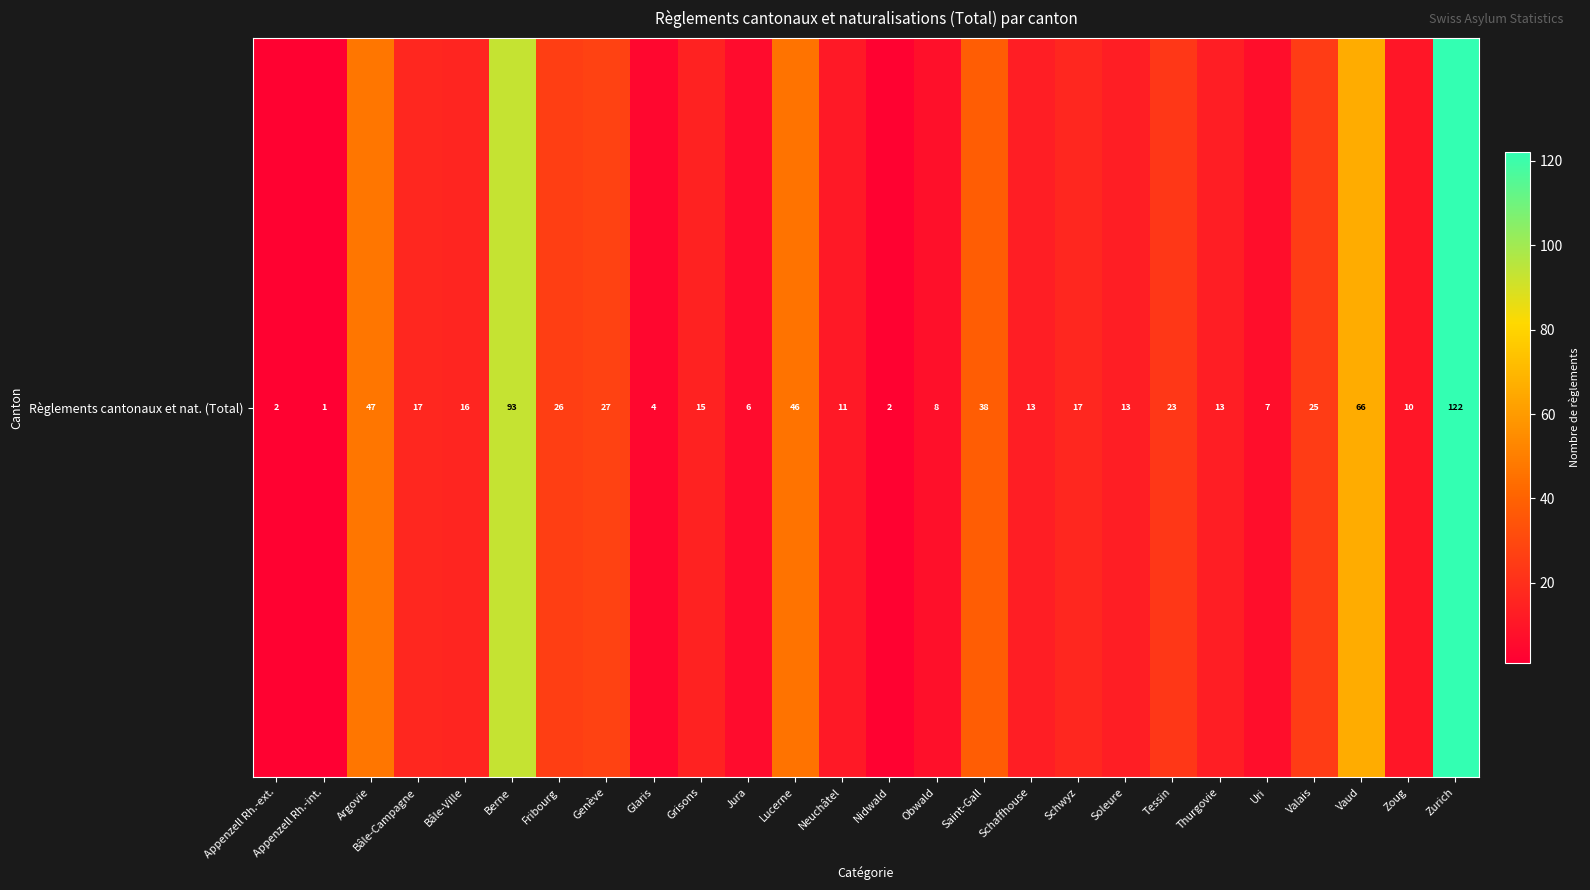

What is the ratio of the value at Fribourg to the value at Obwald?

3.2